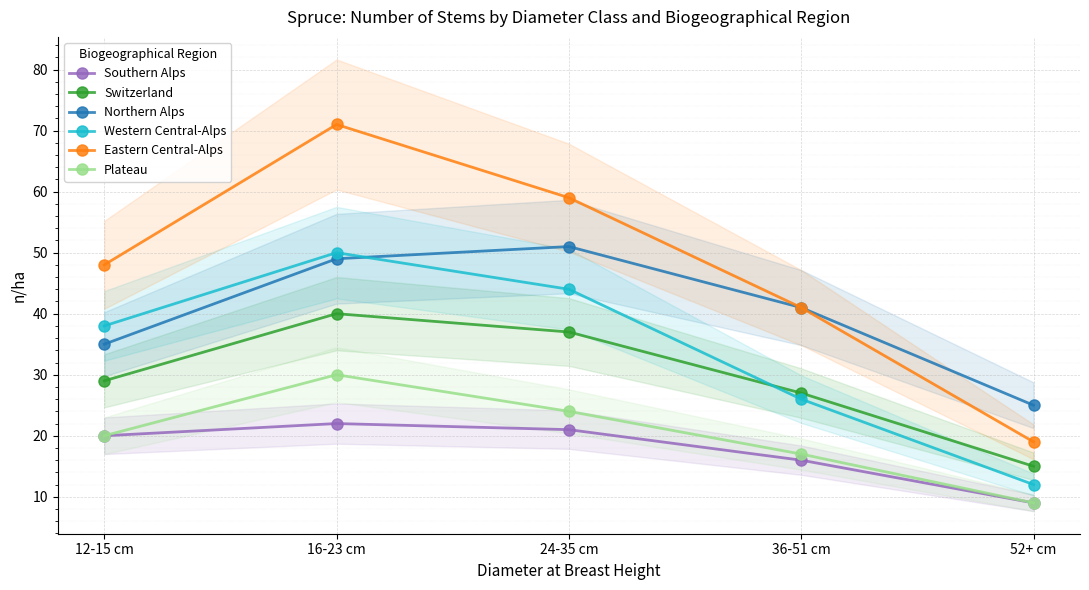

The value of Western Central-Alps at 16-23 cm is 72. True or false?

False